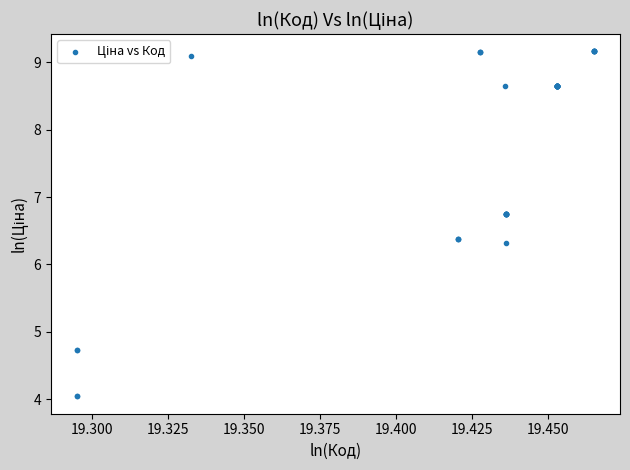

What Y value in the scatter plot is closest to 6?

6.3